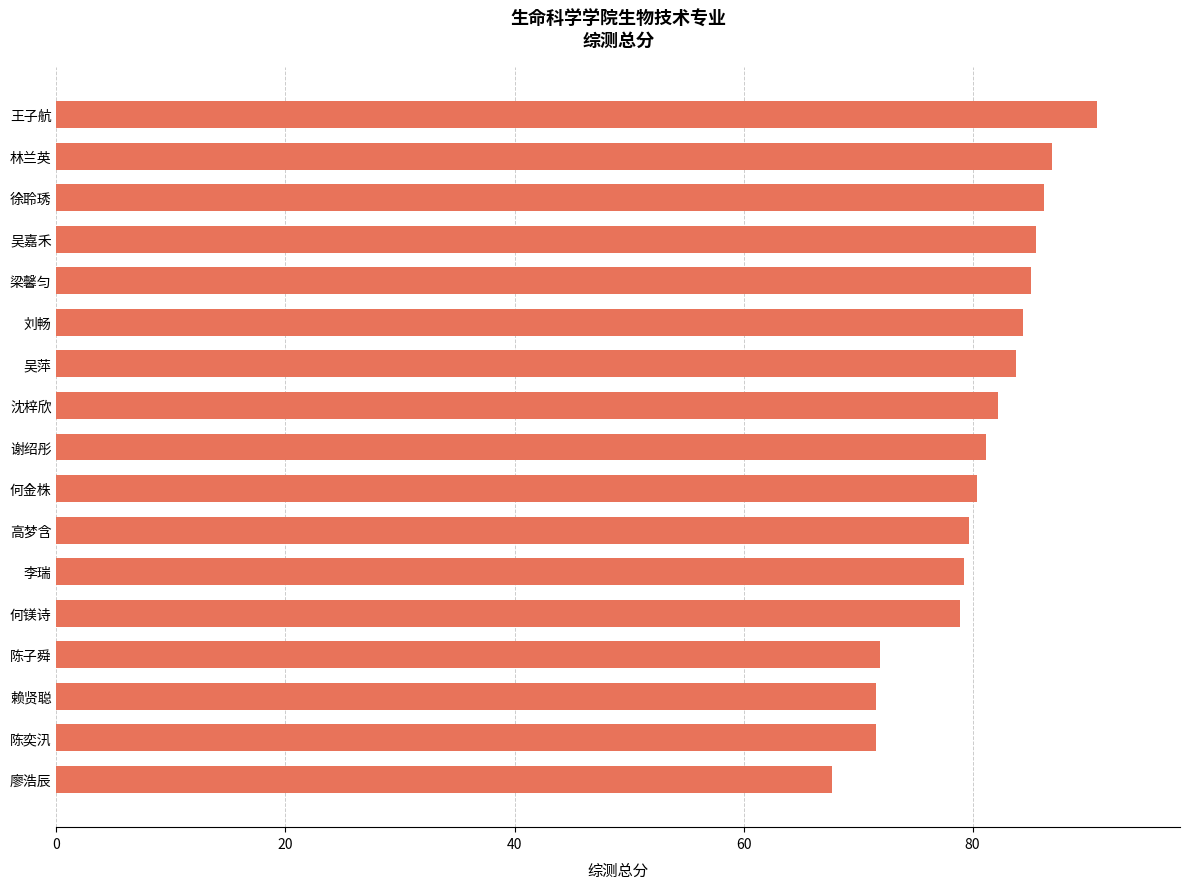

True or false: the data shows 27.6 at 徐聆琇.

False